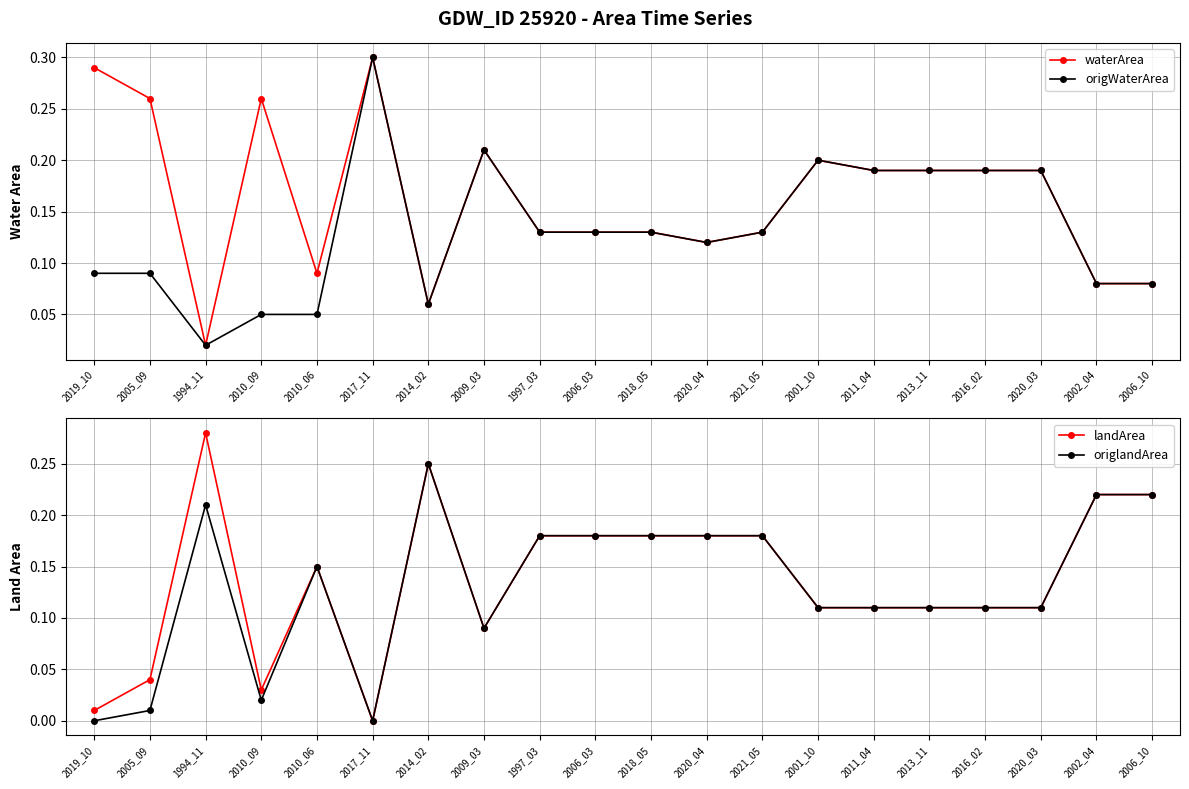

Between 2001_10 and 2013_11, which series saw the biggest shift?

waterArea